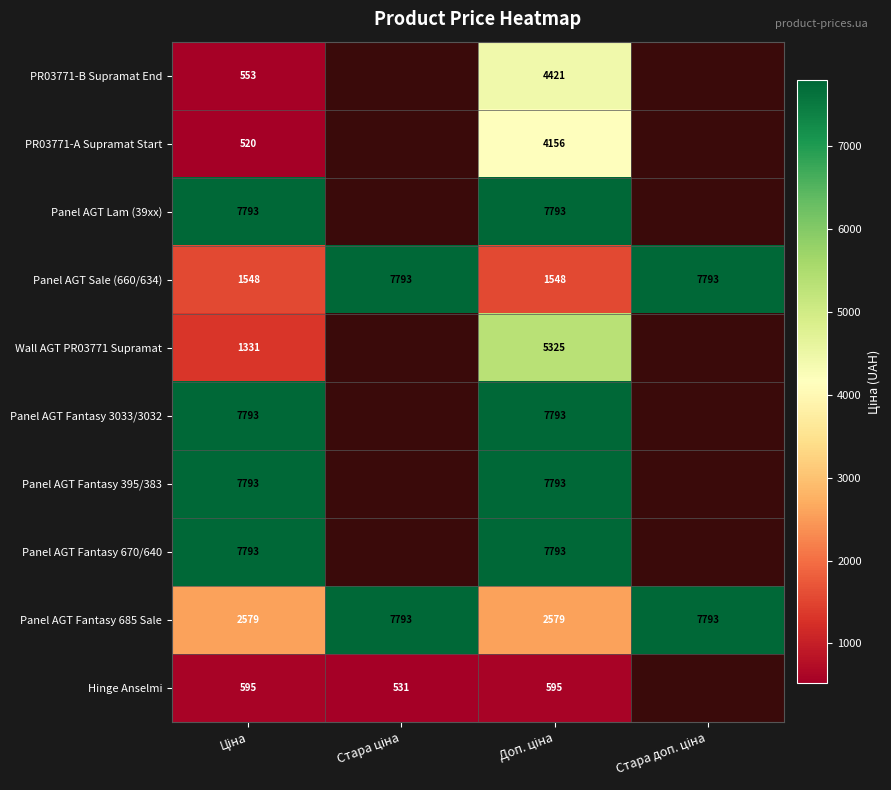

Which series has the largest total across all categories?

Panel AGT Fantasy 685 Sale